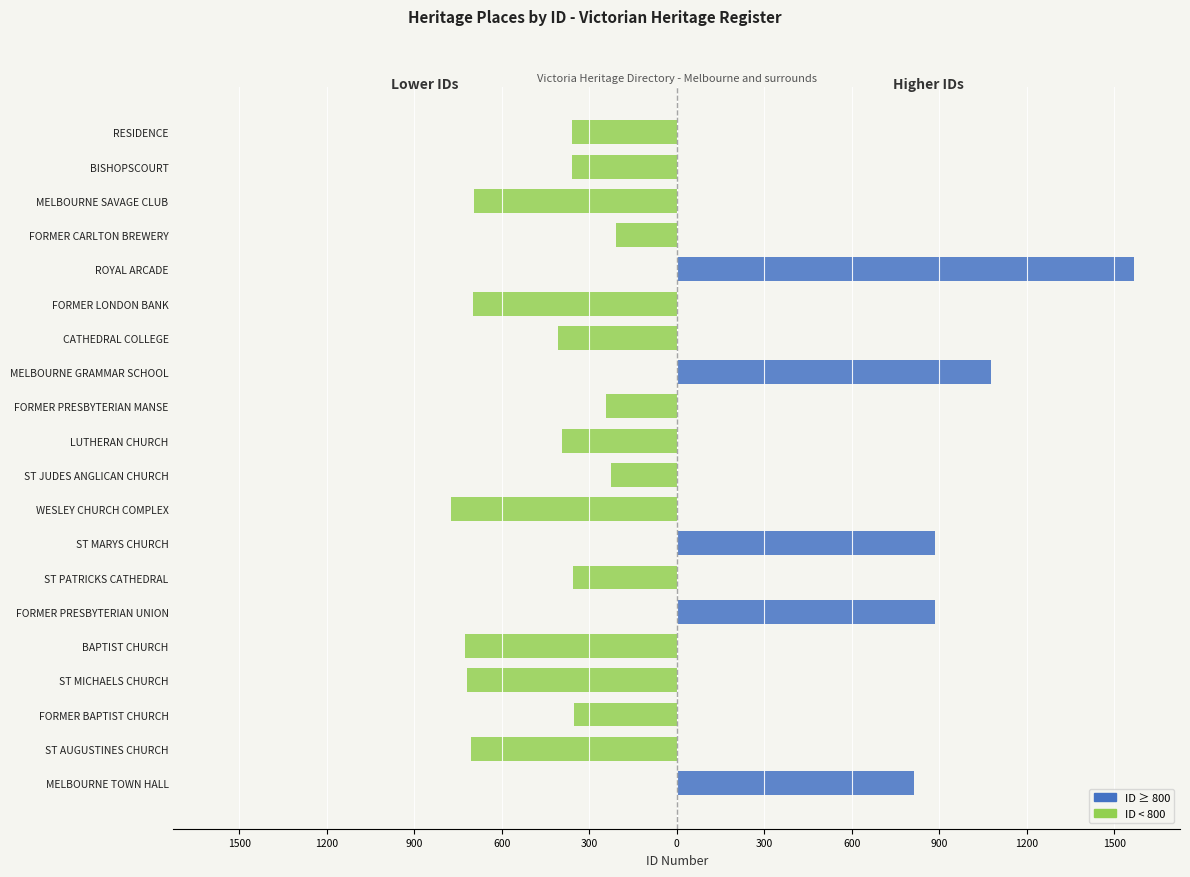

Does the chart contain any negative values?

Yes